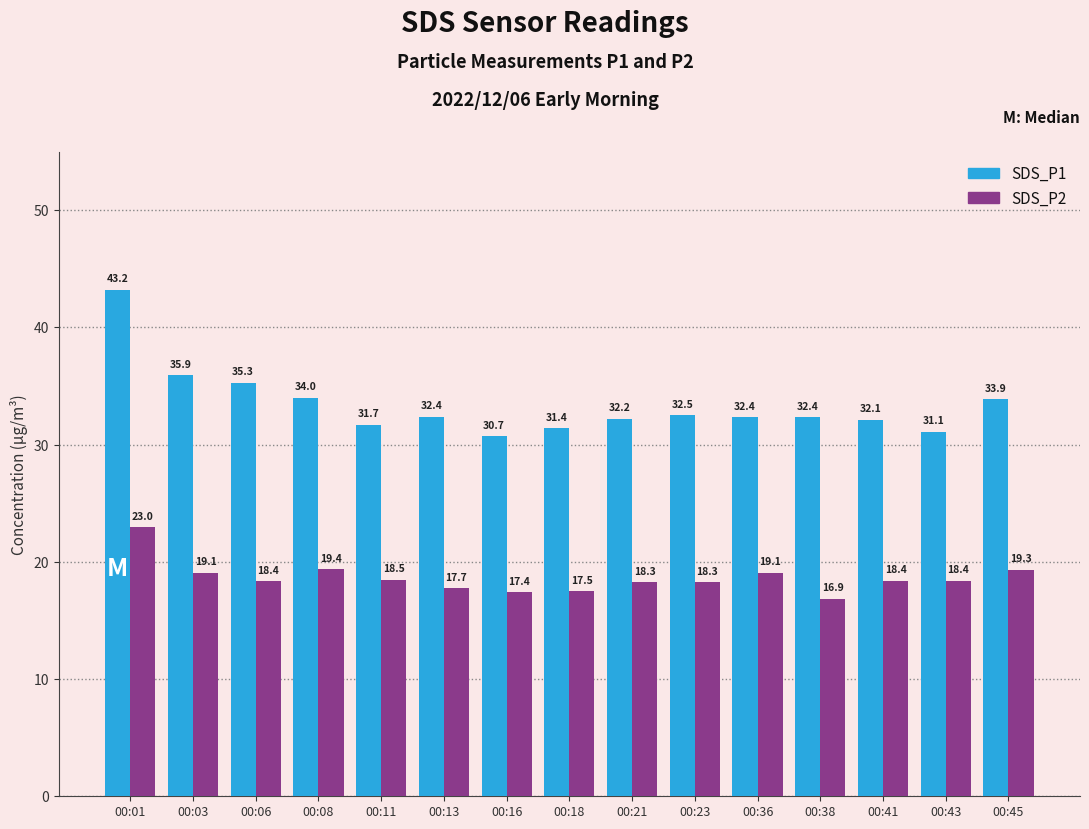

What is the value of the SDS_P1 bar at the 6th from the left?

32.4